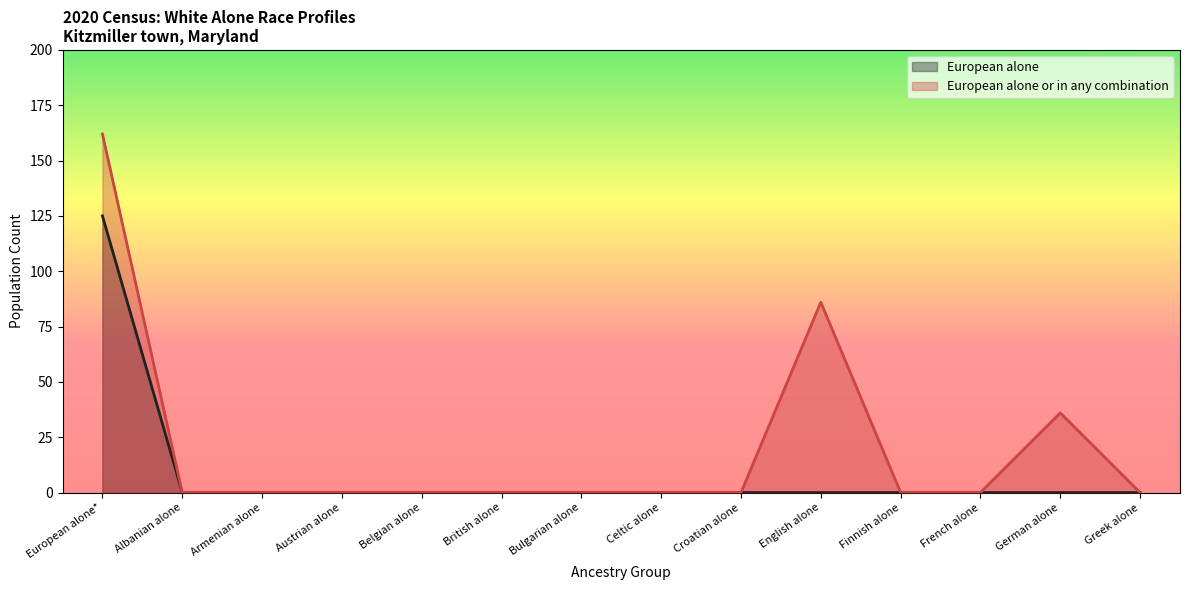

The value of European alone at Celtic alone is -86. True or false?

False